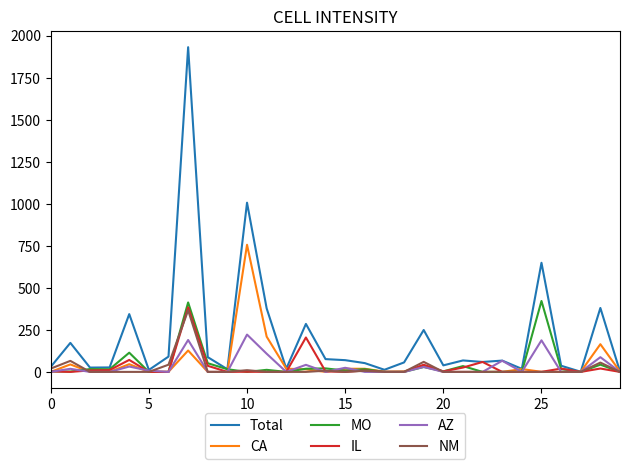

Which series has the widest spread of values?

Total